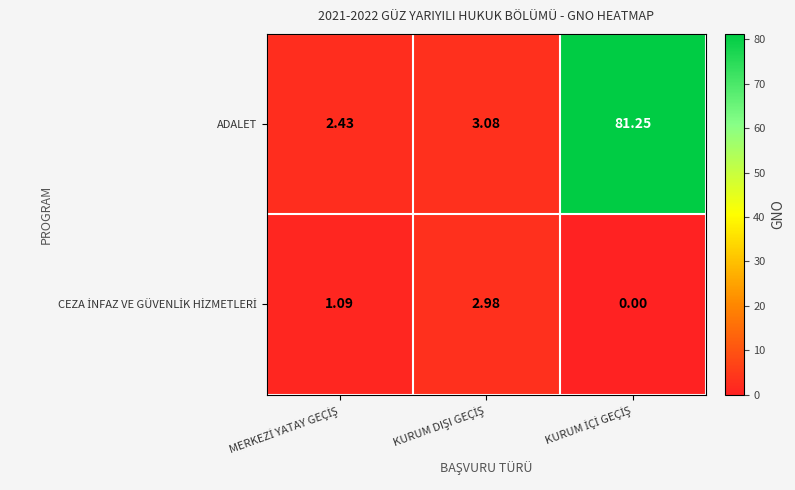

Which series has the largest total across all categories?

ADALET